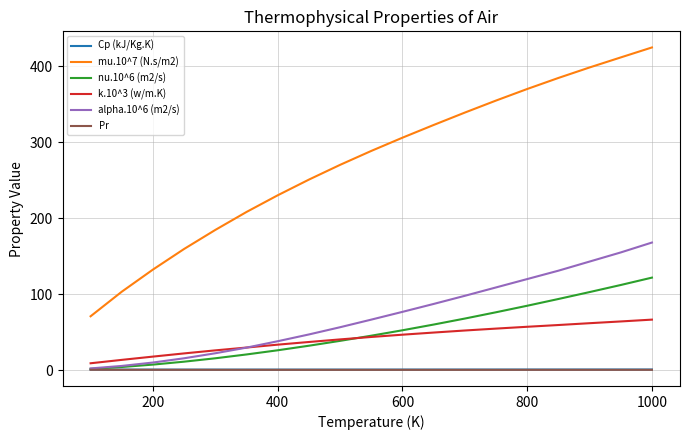

Does the chart display data point markers on the line(s)?

No